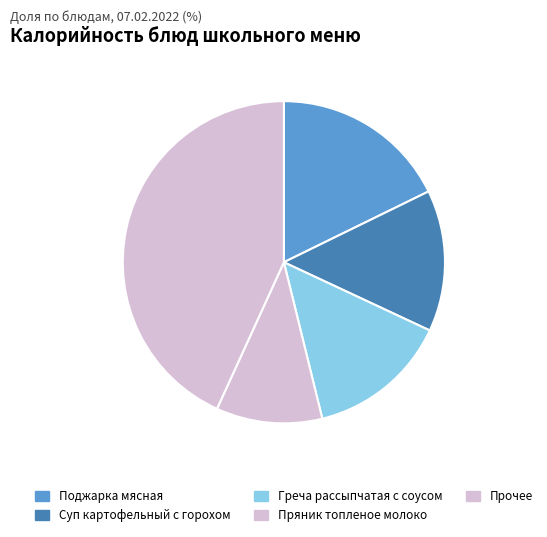

How many segments does this pie chart have?

5